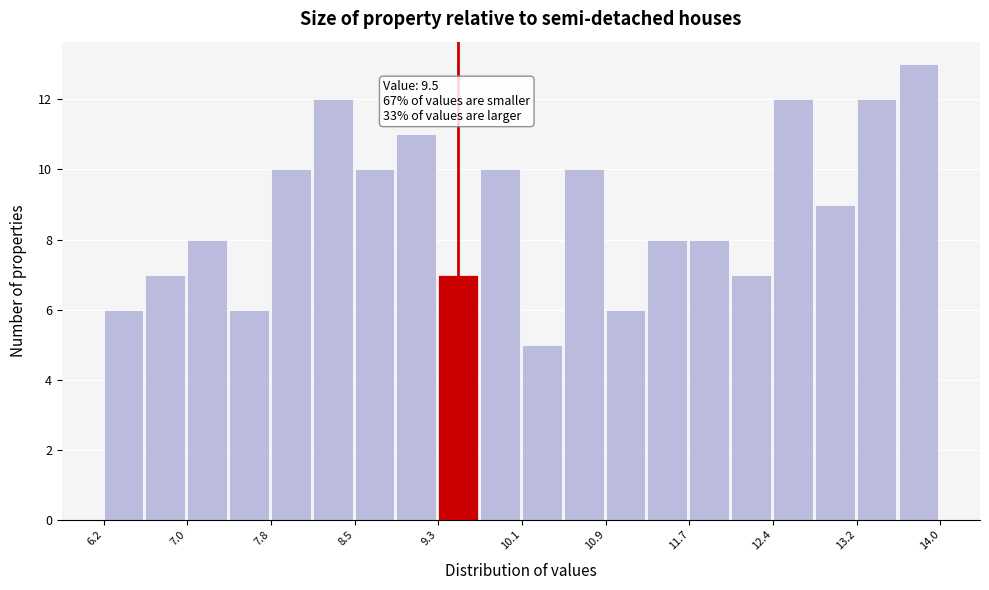

Read against the x-axis, roughly where is the centre of the tallest bar?

13.8